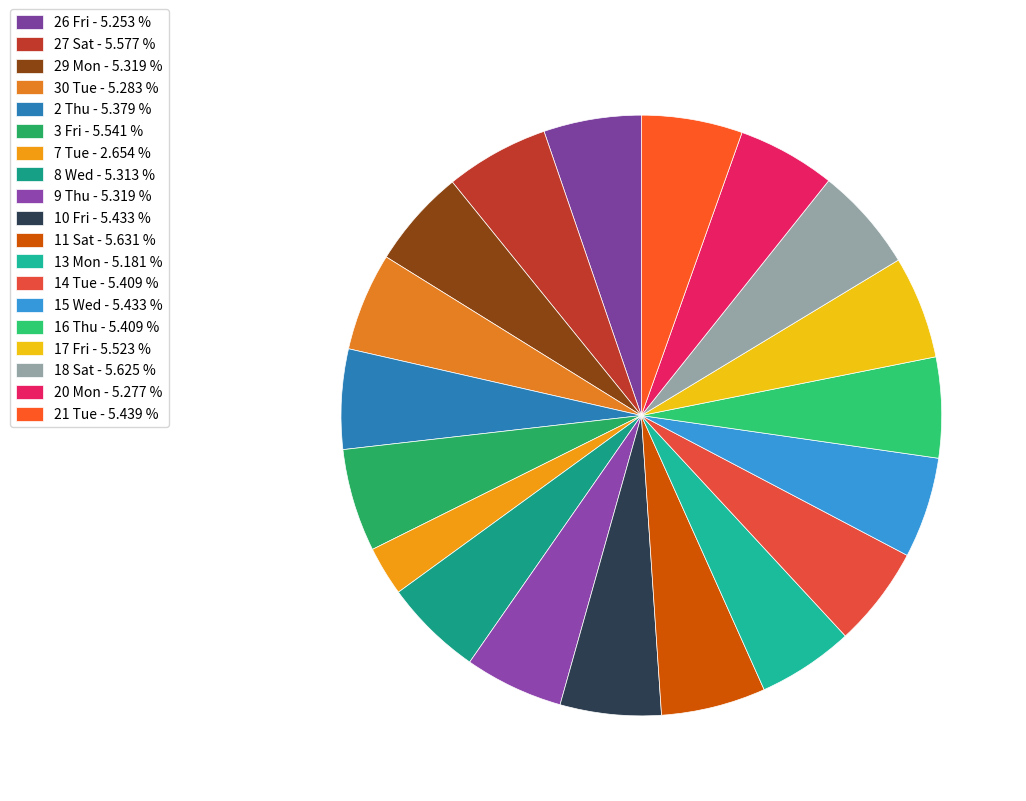

Is 15 Wed the majority of the pie?

No